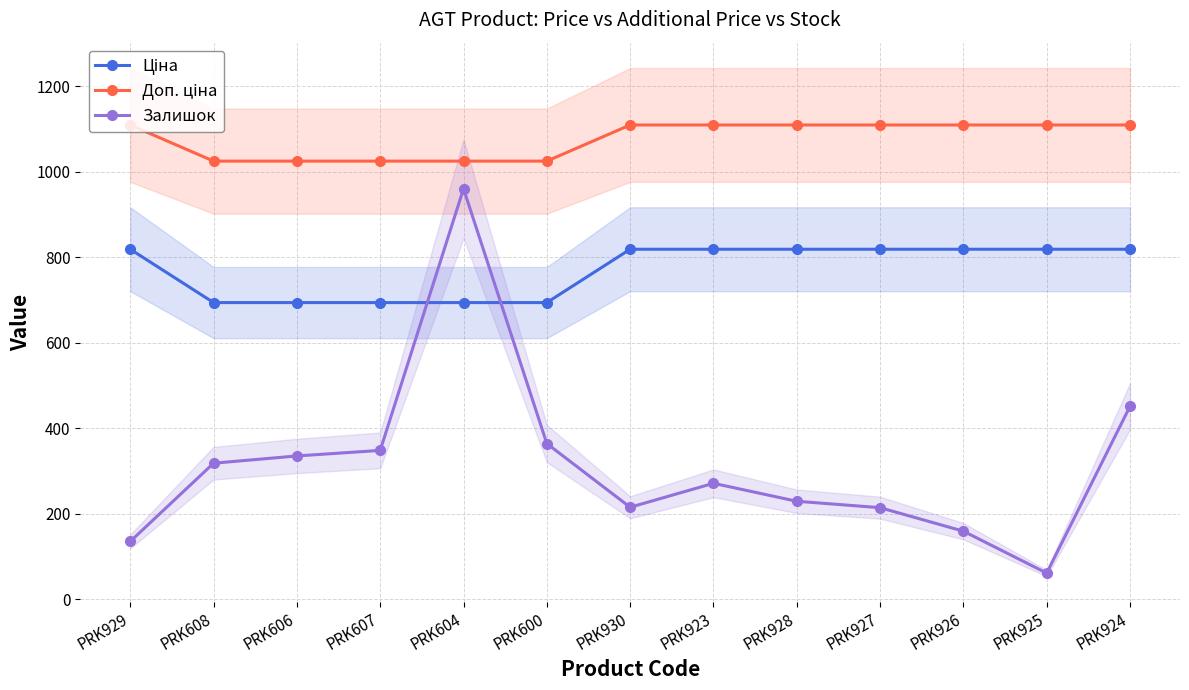

Rank the series by their average value, from lowest to highest.

Залишок, Ціна, Доп. ціна